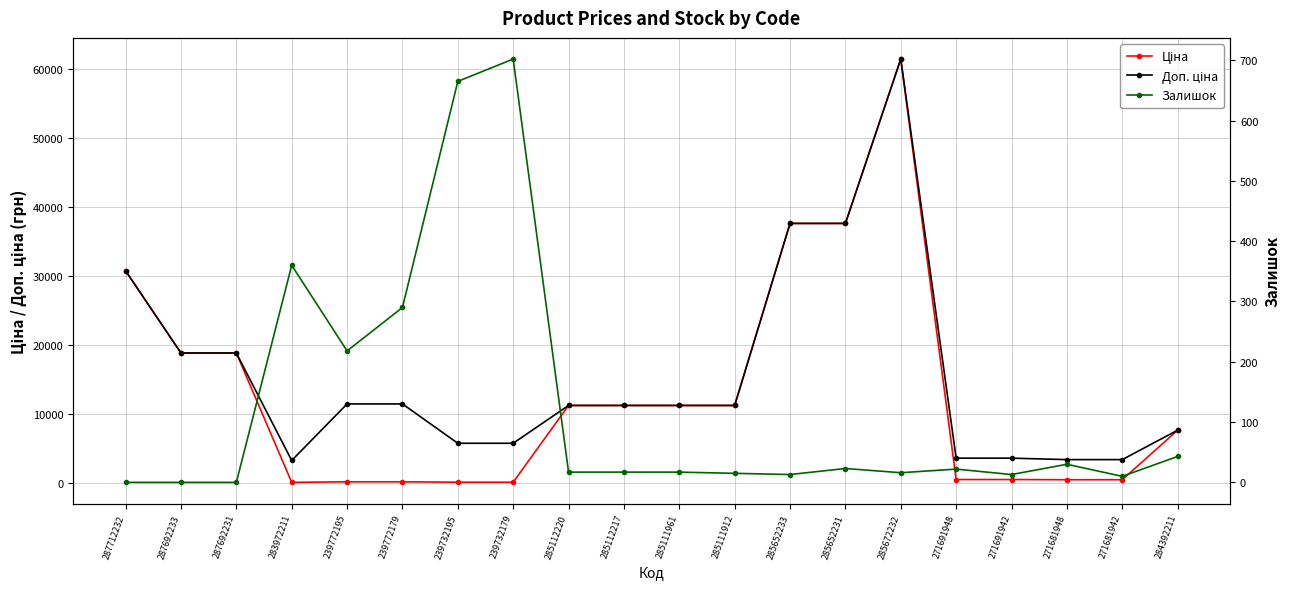

Is it true that Доп. ціна equals 37593.6 at 285652233?

True